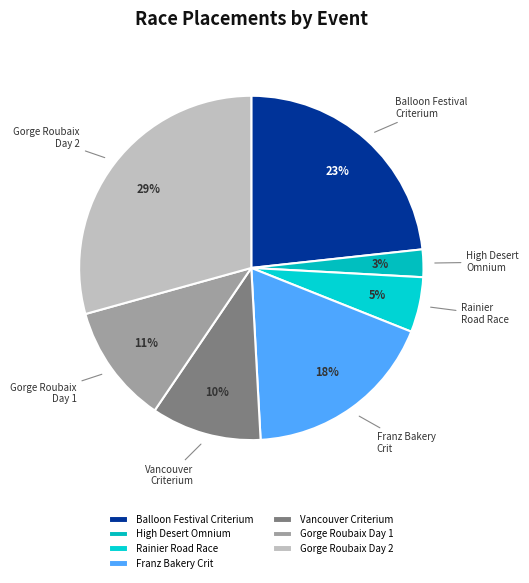

To the nearest percent, what portion does Rainier Road Race represent?

5%